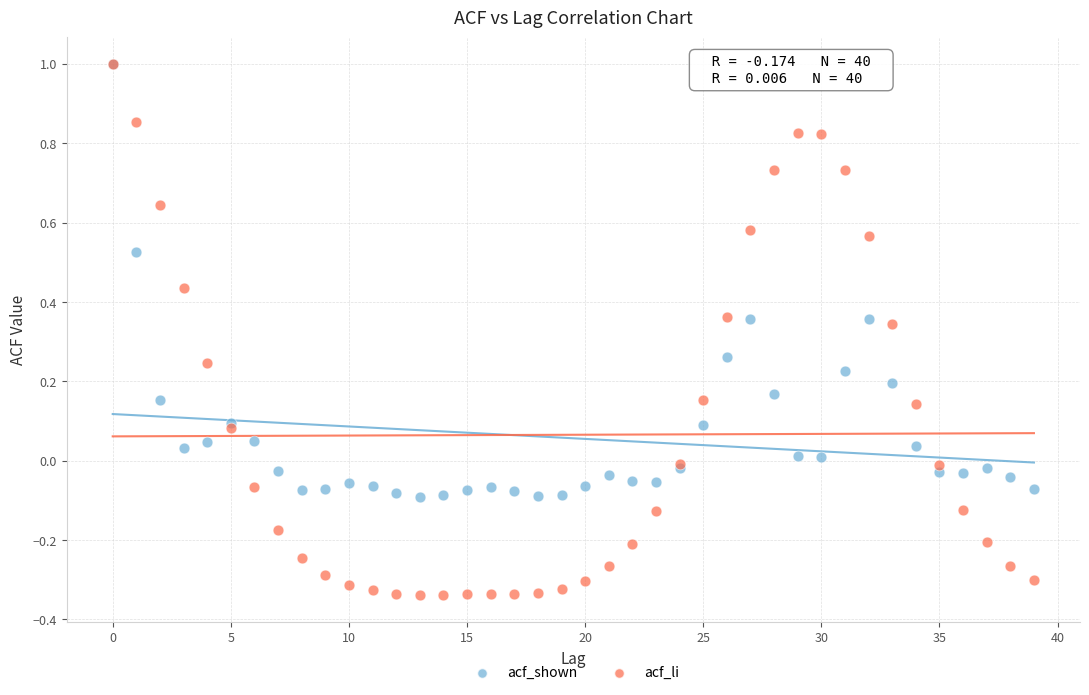

What are all the series names shown in the legend?

acf_shown, acf_li